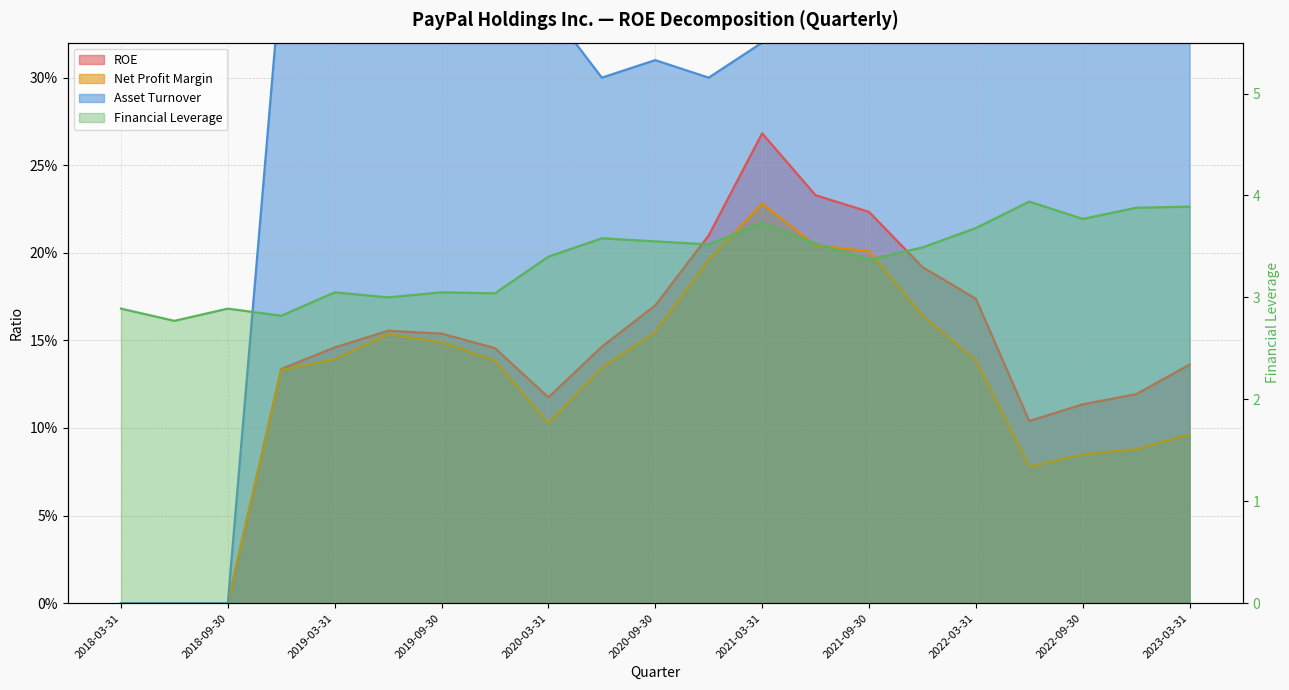

True or false: Net Profit Margin and Financial Leverage cross at least once.

False